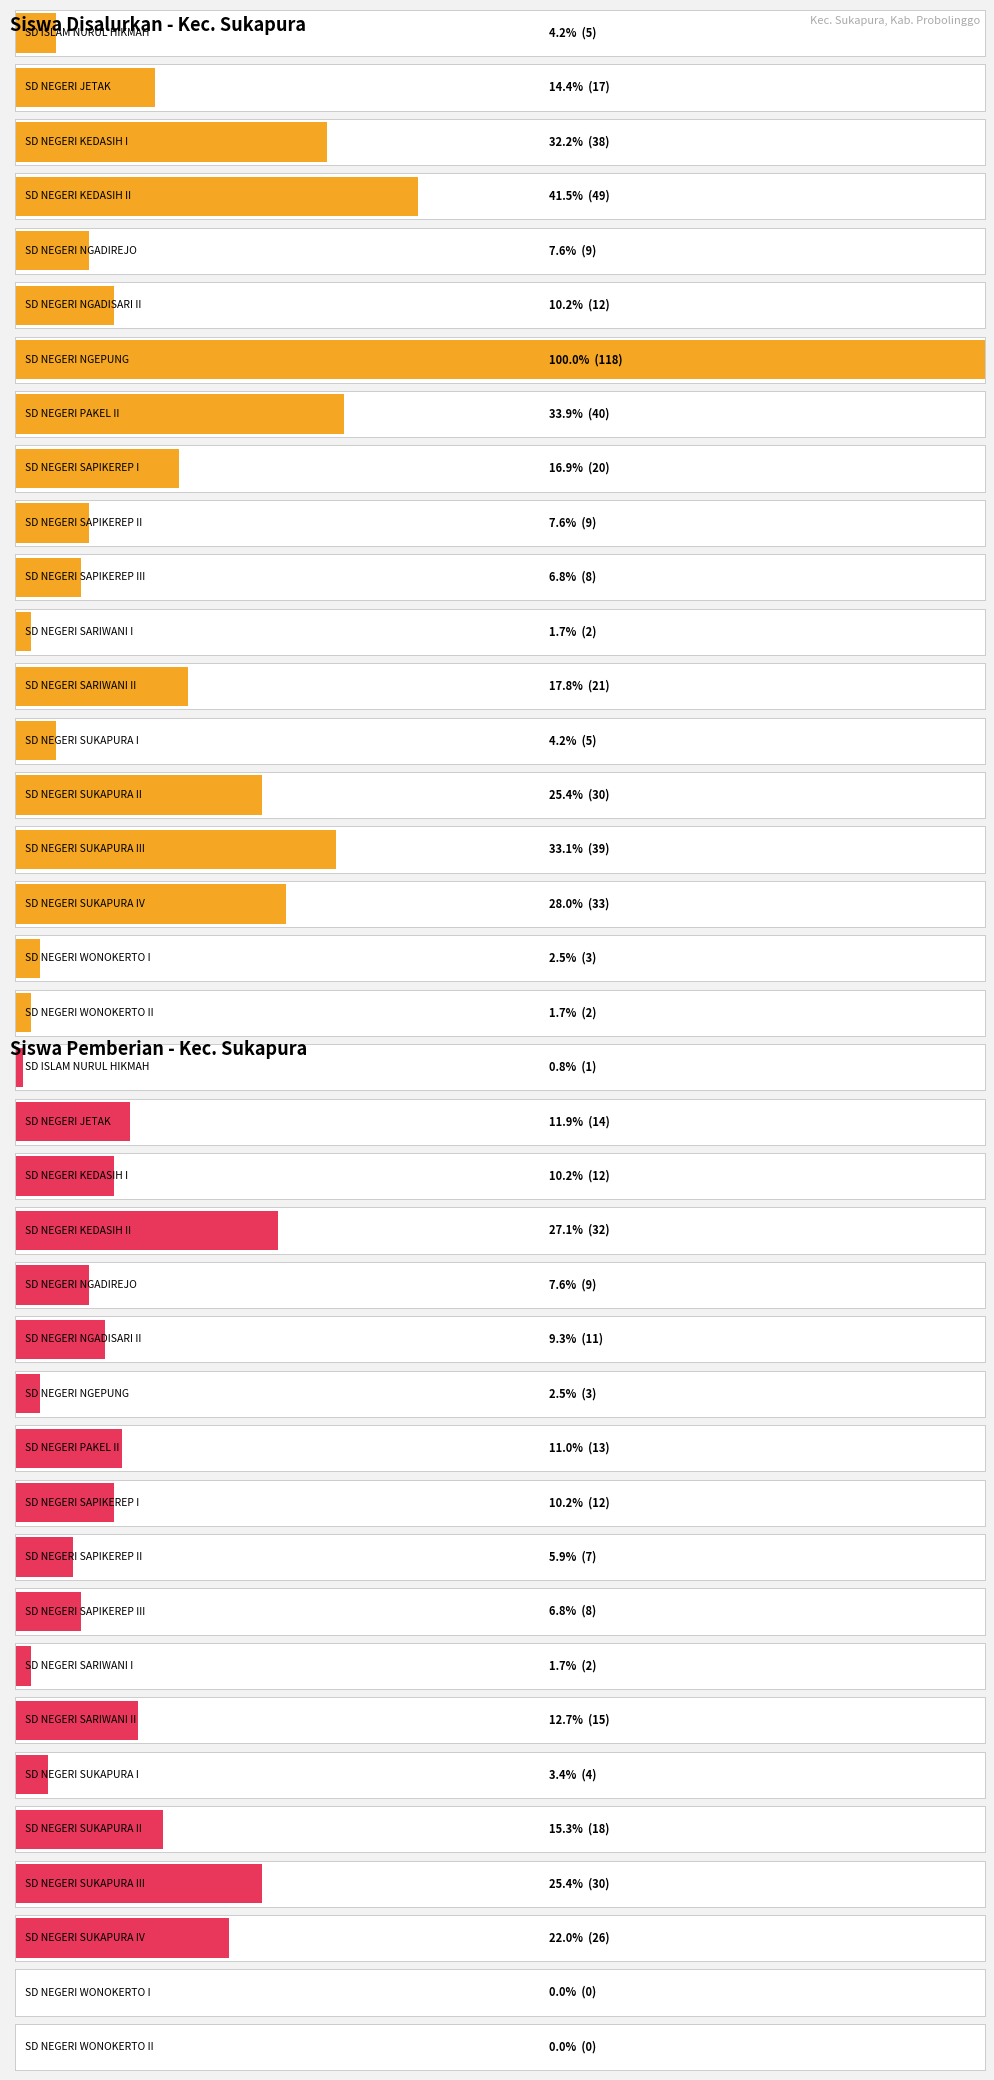

Between SD NEGERI SAPIKEREP III and SD NEGERI SARIWANI II, which series saw the biggest shift?

Disalurkan (Siswa)